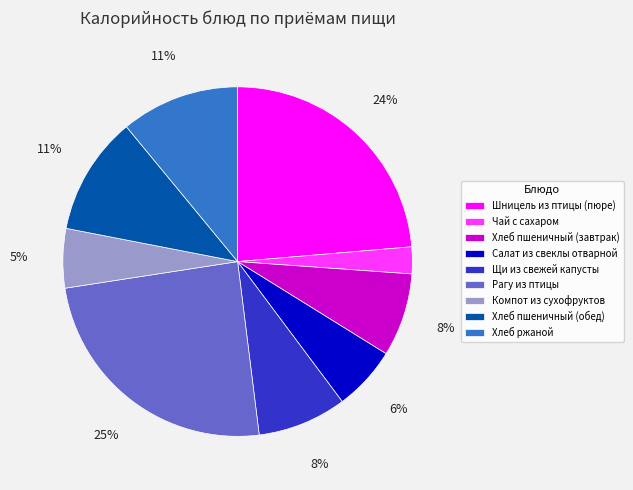

To the nearest percent, what is the combined percentage of Щи из свежей капусты and Шницель из птицы (пюре)?

32%